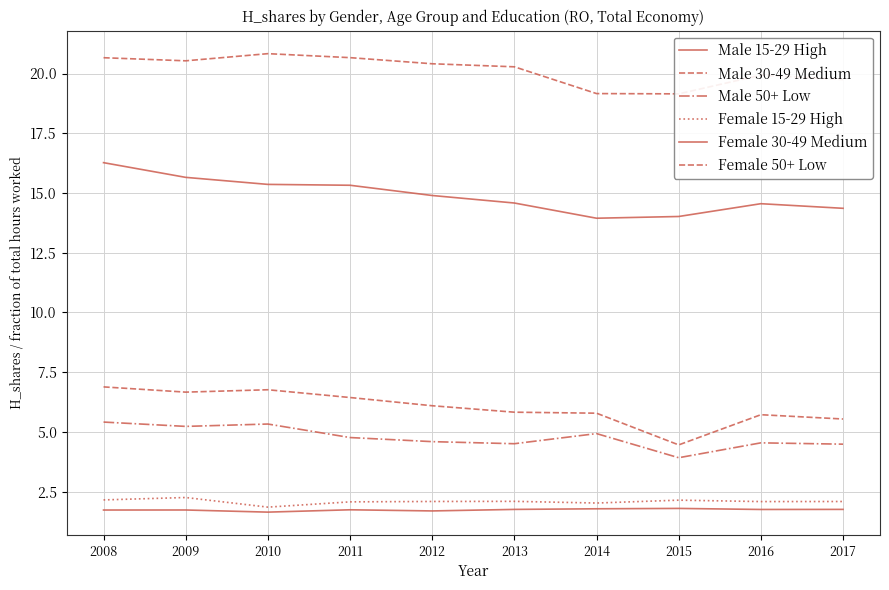

The Male 15-29 High series shows 0.7 at 2012. True or false?

False